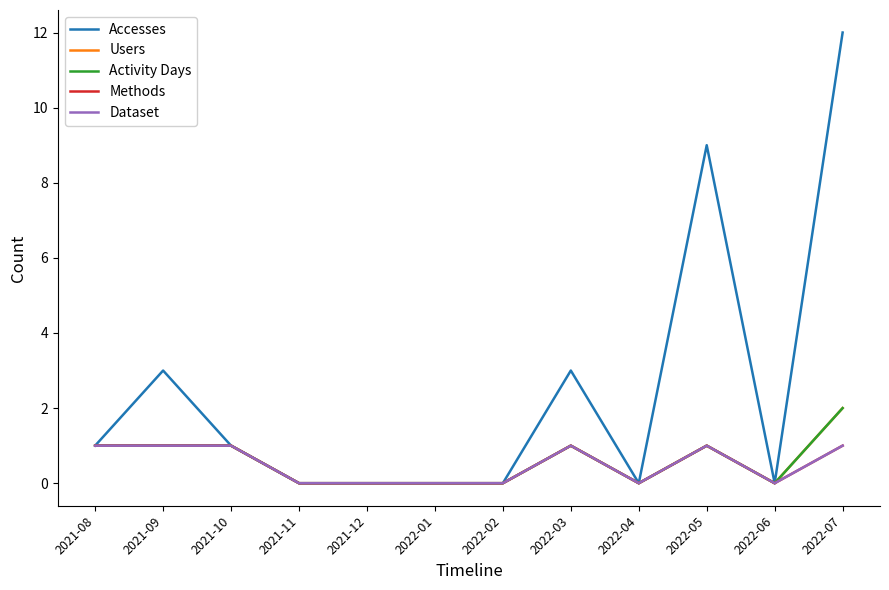

What is the greatest value displayed?

12